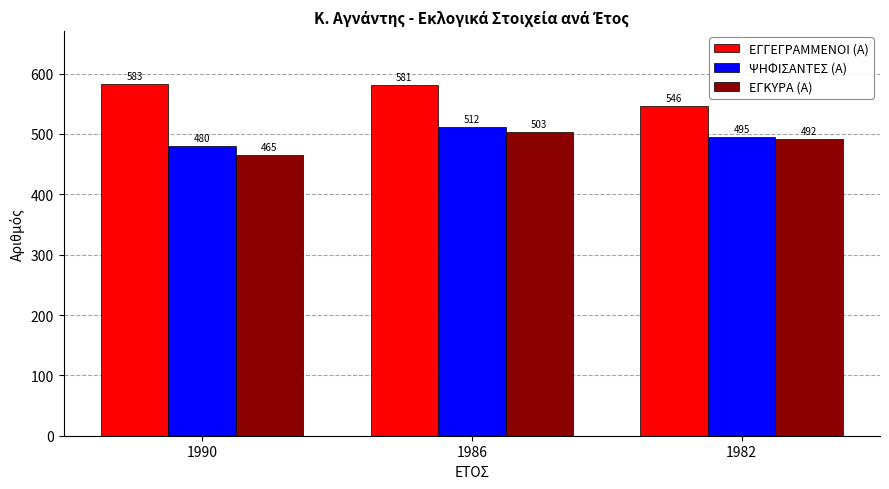

The value of ΕΓΓΕΓΡΑΜΜΕΝΟΙ (Α) at 1986 is 581. True or false?

True